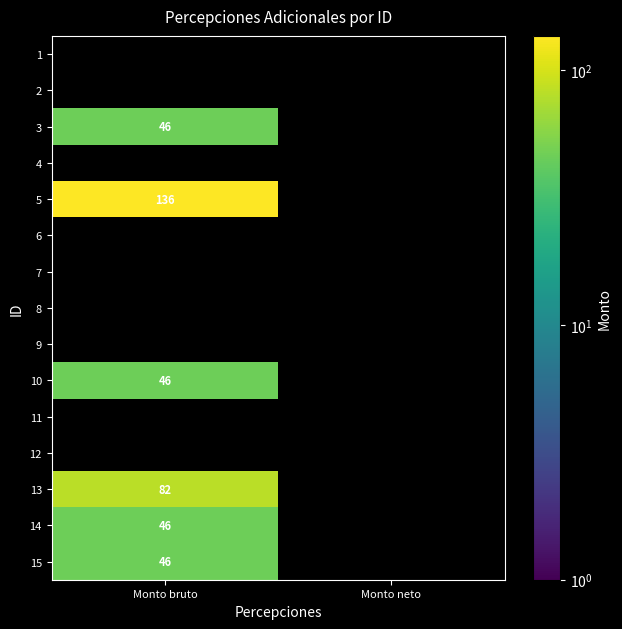

The value of 5 at Monto bruto is 136. True or false?

True